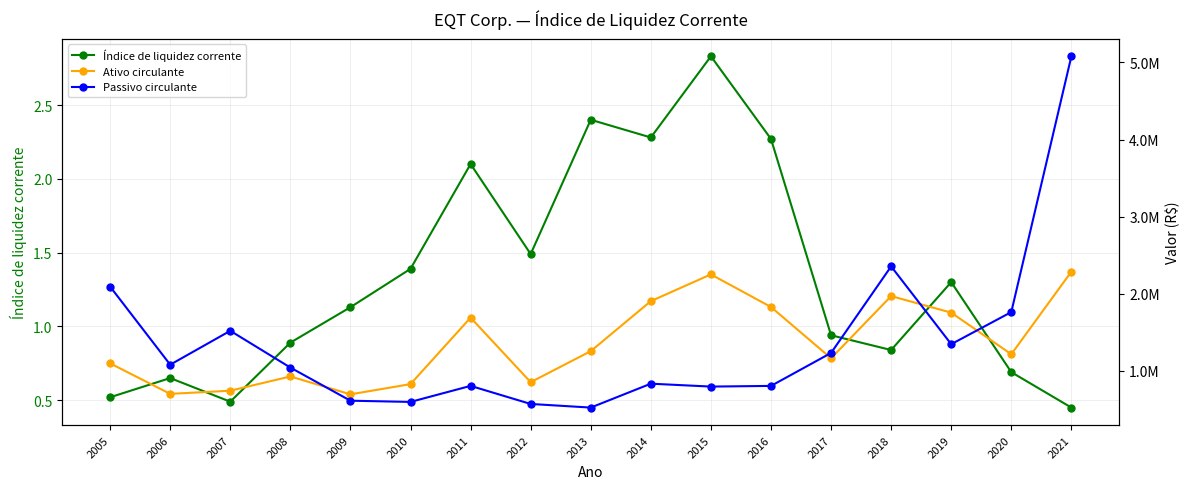

The Ativo circulante series shows 1516000.3 at 2008. True or false?

False